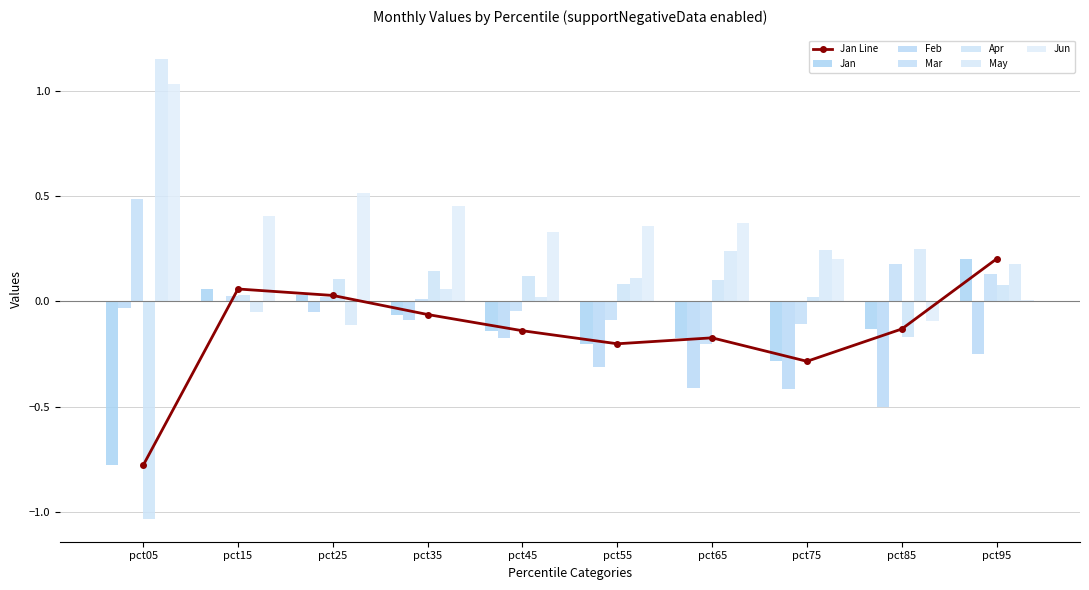

At which category does the chart reach its peak across all series?

pct05